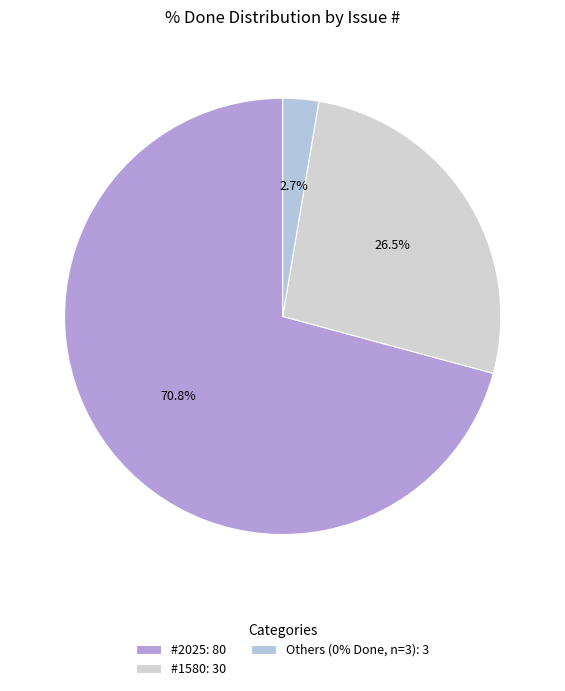

How many segments does this pie chart have?

3